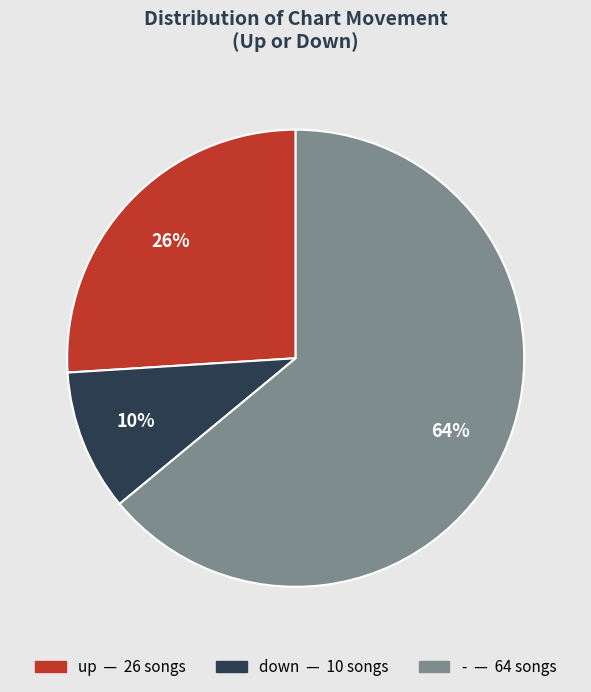

Rank the categories by value from highest to lowest.

-, up, down